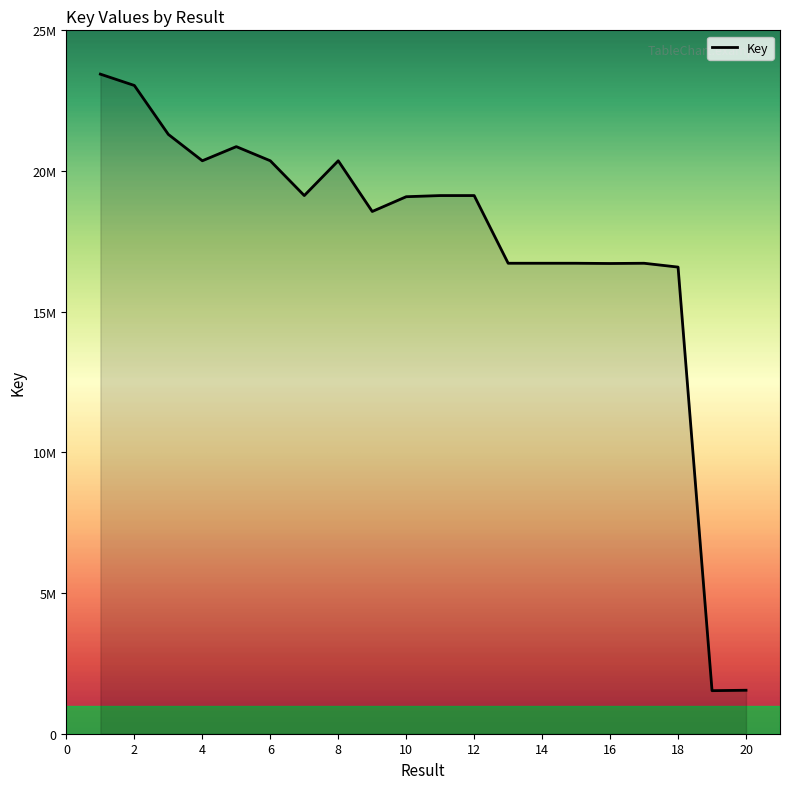

How many lines are shown in the chart?

1